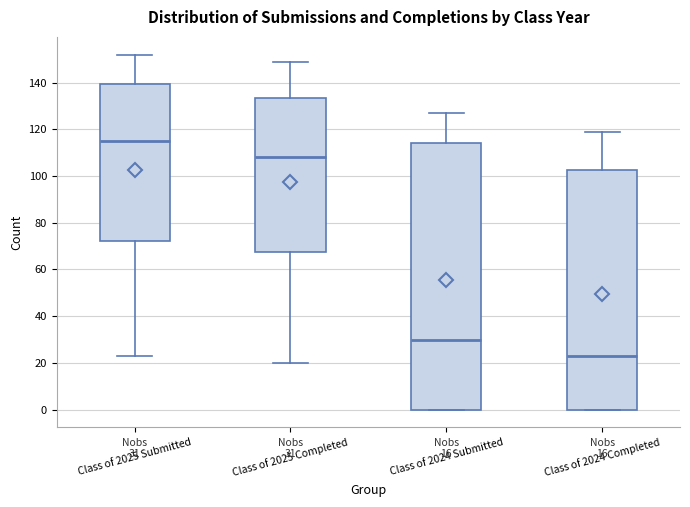

Which box has the lowest median line?

Class of 2024 Completed